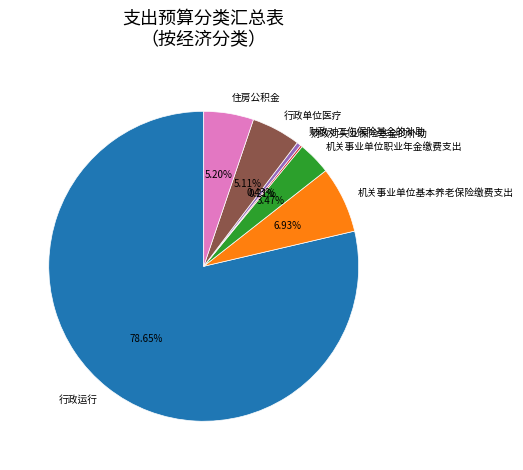

To the nearest percent, what is the average slice percentage?

14%